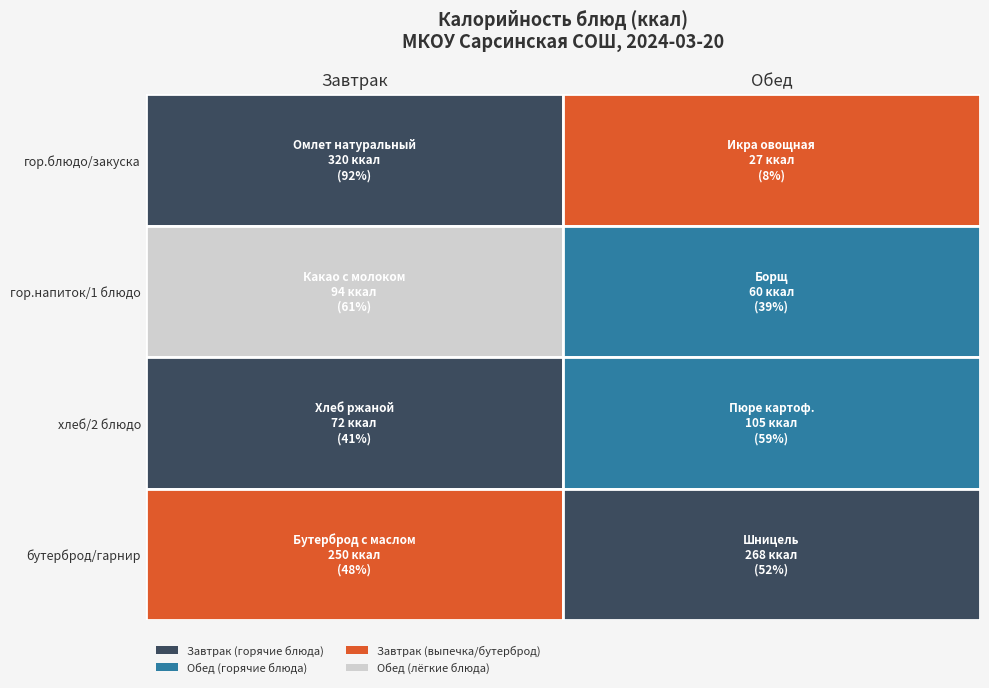

The Завтрак series shows 94 at гор.напиток. True or false?

True